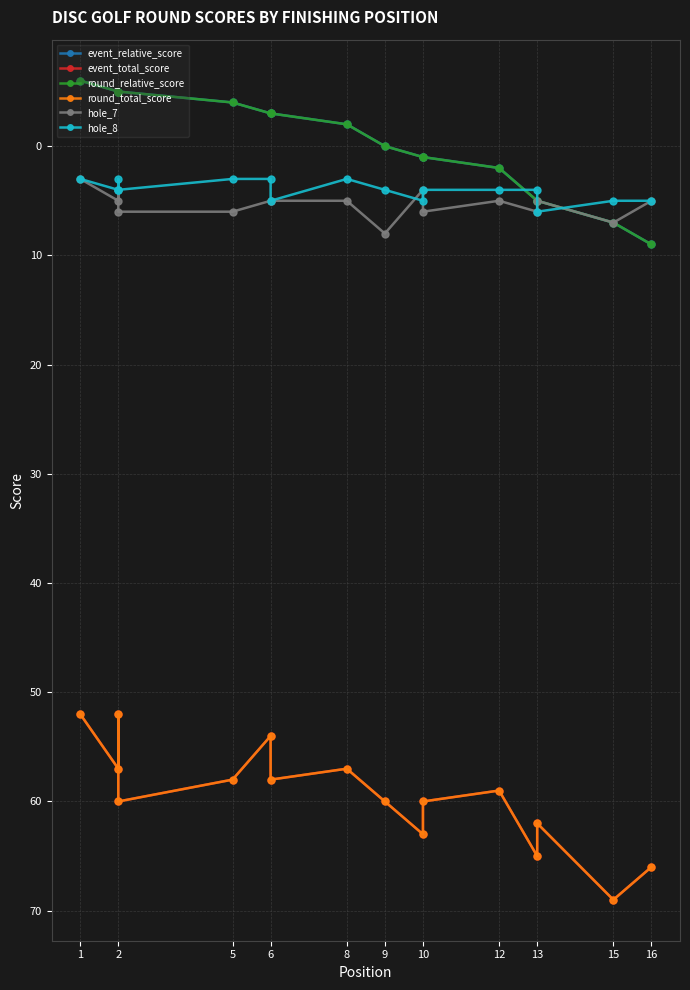

What is the sum of the event_relative_score values at 6 and 5?

-10